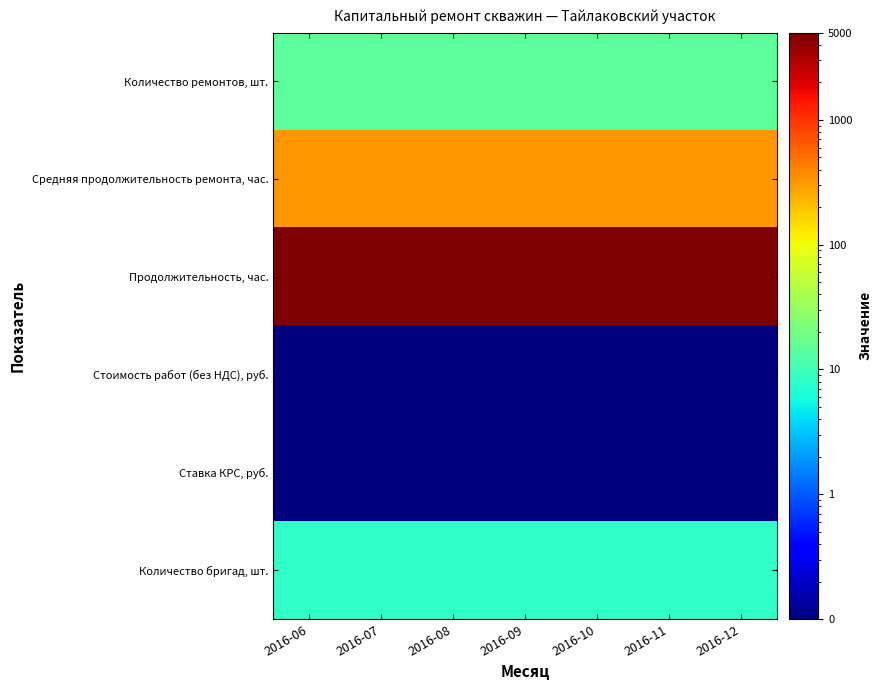

Which has a higher value, 2016-08 or 2016-10?

2016-08